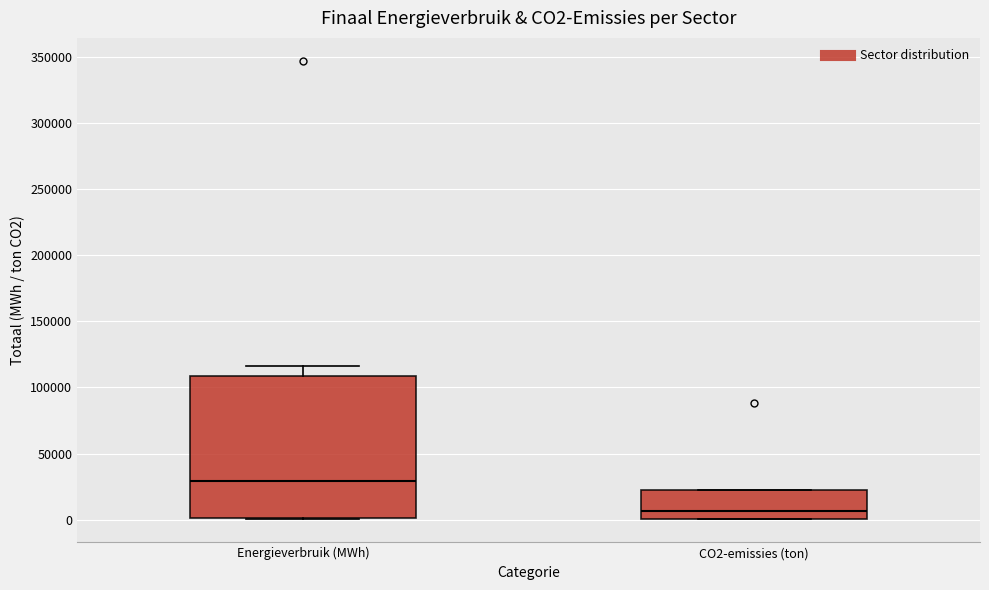

Reading left to right, transcribe this box plot: for each box, give where its median line is, the range the box spans, and where its two whiskers end, as read against the y-axis. The values are not printed on the chart, so give them approximately, as read against the axis.

Energieverbruik (MWh): median 30000, box 0 to 110000, whiskers 0 to 115000
CO2-emissies (ton): median 5000, box 0 to 20000, whiskers 0 to 20000